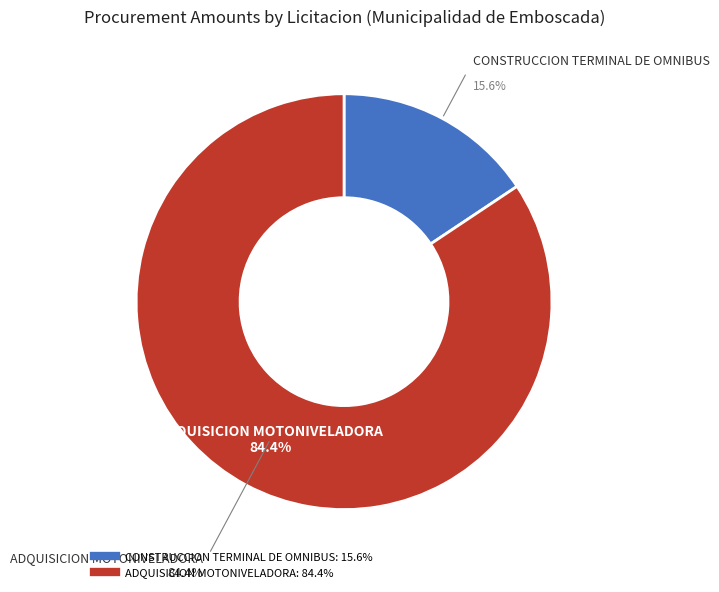

Do CONSTRUCCION TERMINAL DE OMNIBUS and ADQUISICION MOTONIVELADORA together represent more than half of the pie?

Yes